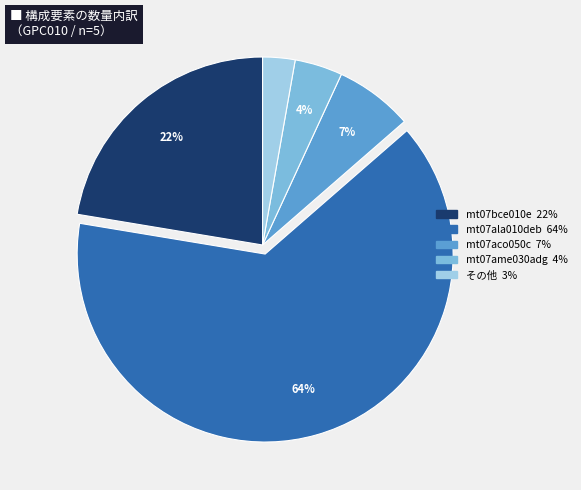

Is there a majority slice in this chart?

Yes